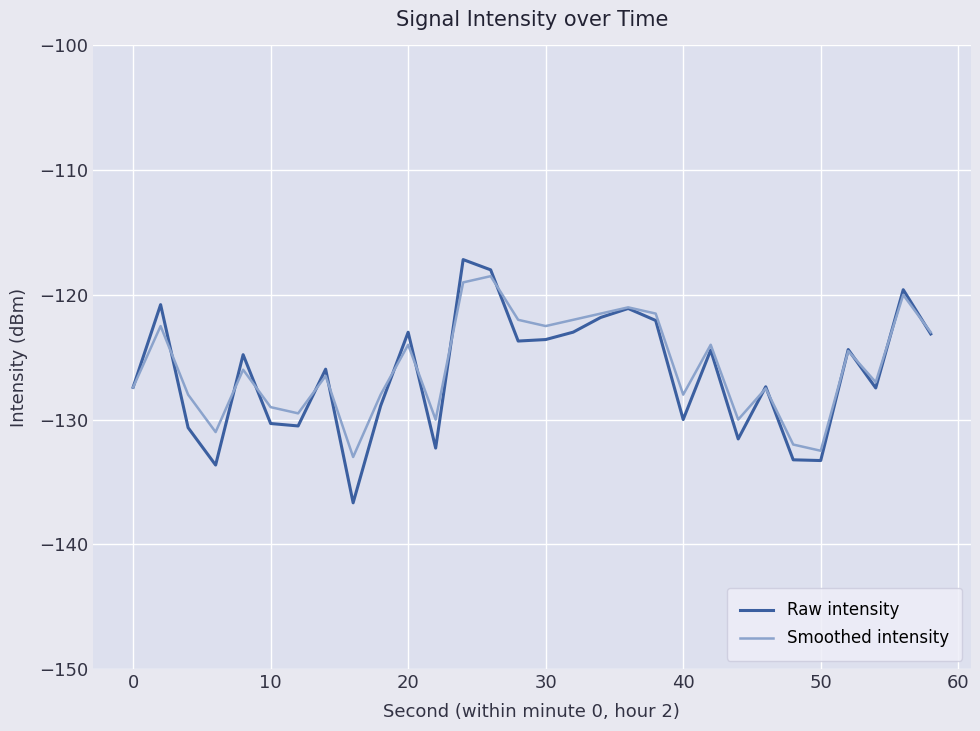

Does the chart display data point markers on the line(s)?

No